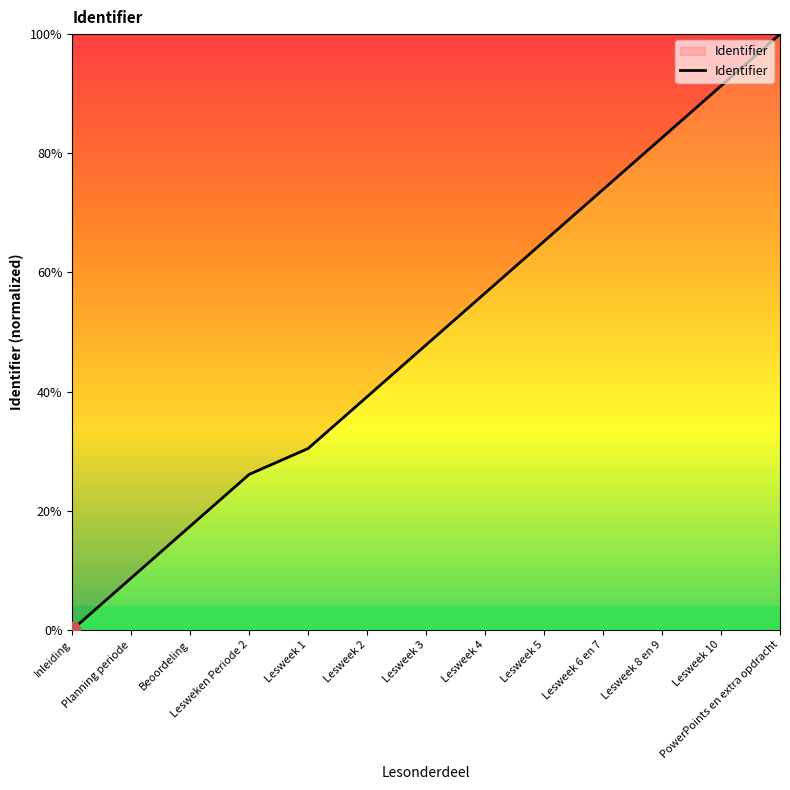

What is the ratio of the value at Beoordeling to the value at Lesweek 5?

0.3